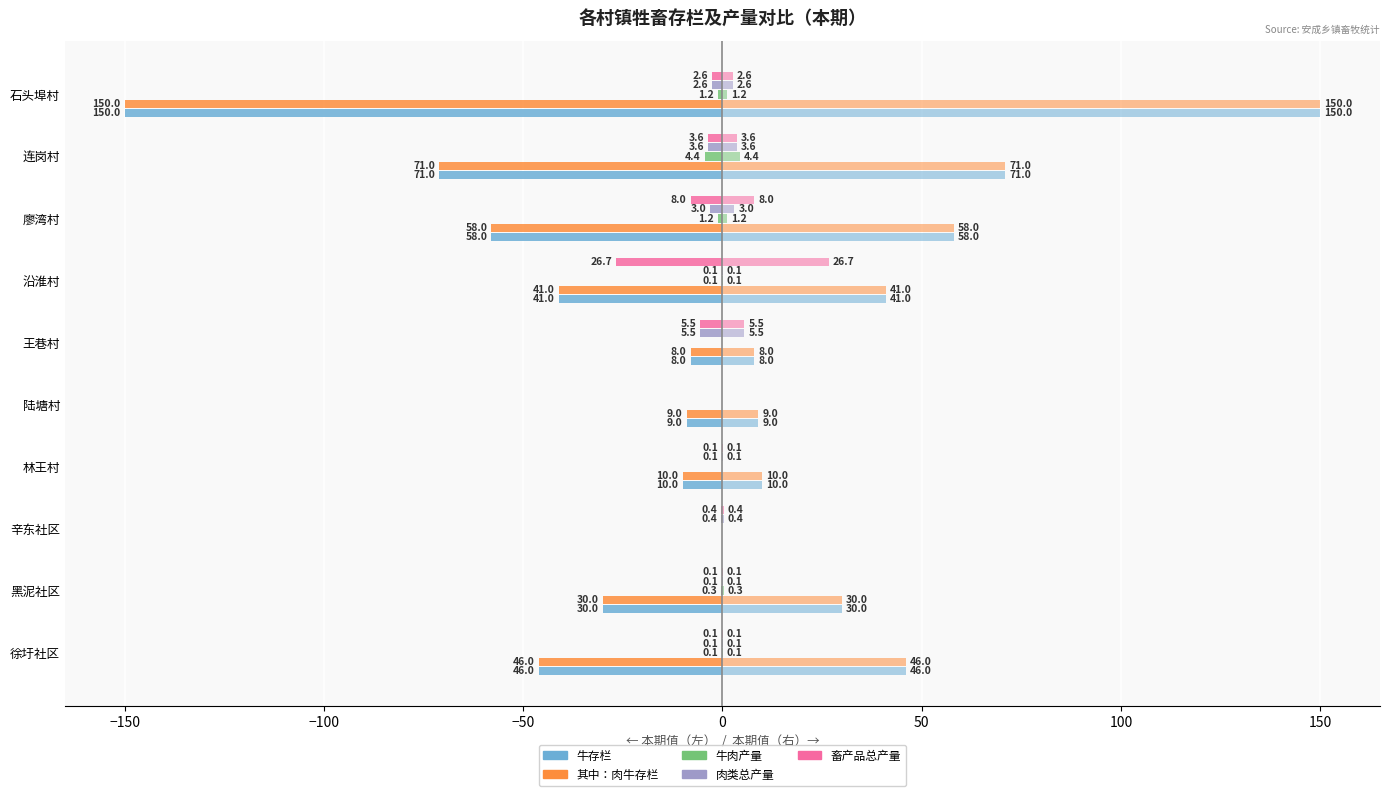

How many data points does each series have?

10